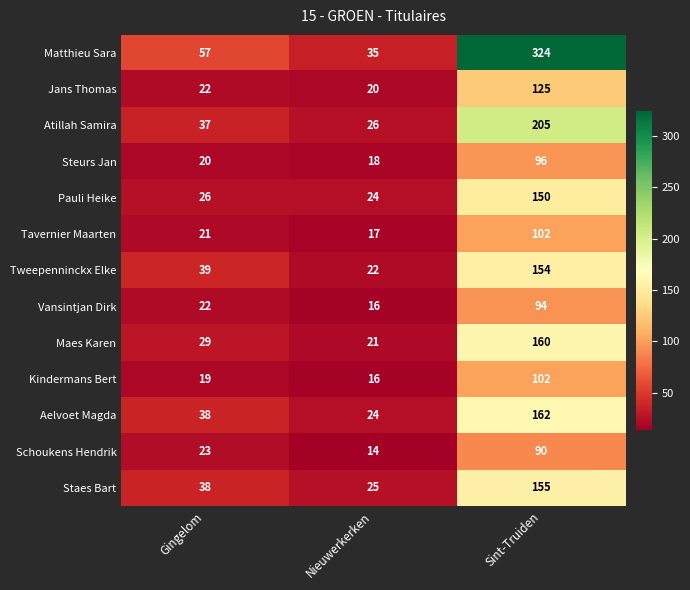

What is the total value across all series at Nieuwerkerken?

278